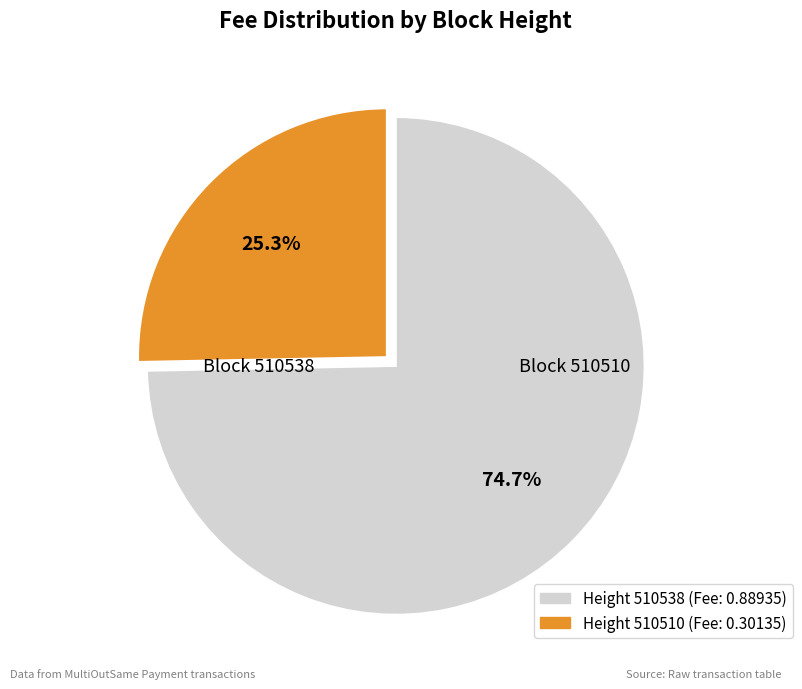

Is there a majority slice in this chart?

Yes